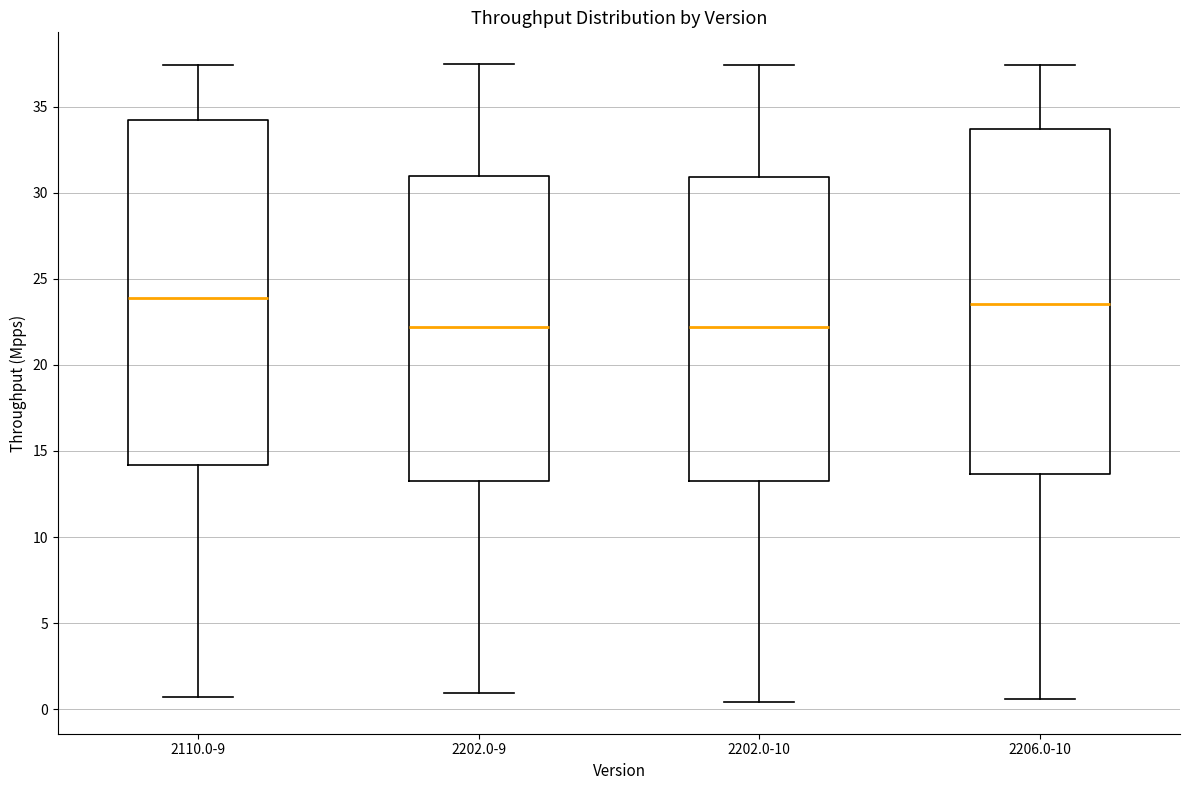

Where is the lower edge of the box for 2206.0-10 on the y-axis? The values are not printed on the chart, so give them approximately, as read against the axis.

13.5